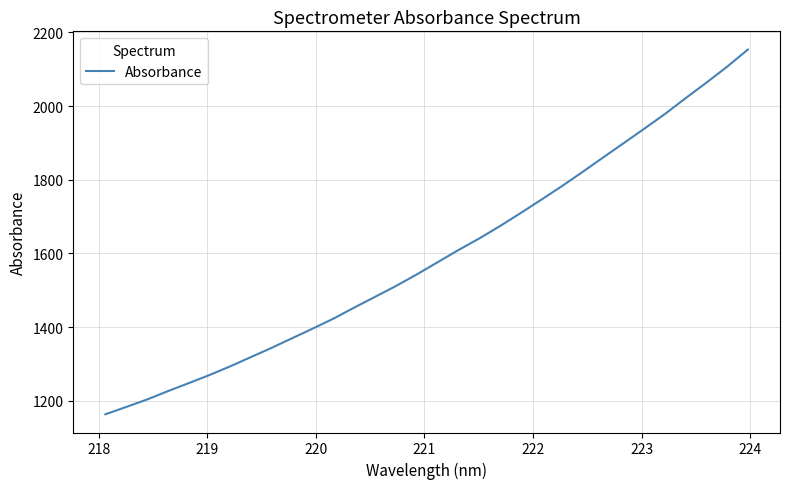

What is the maximum value shown in the chart?

2153.3